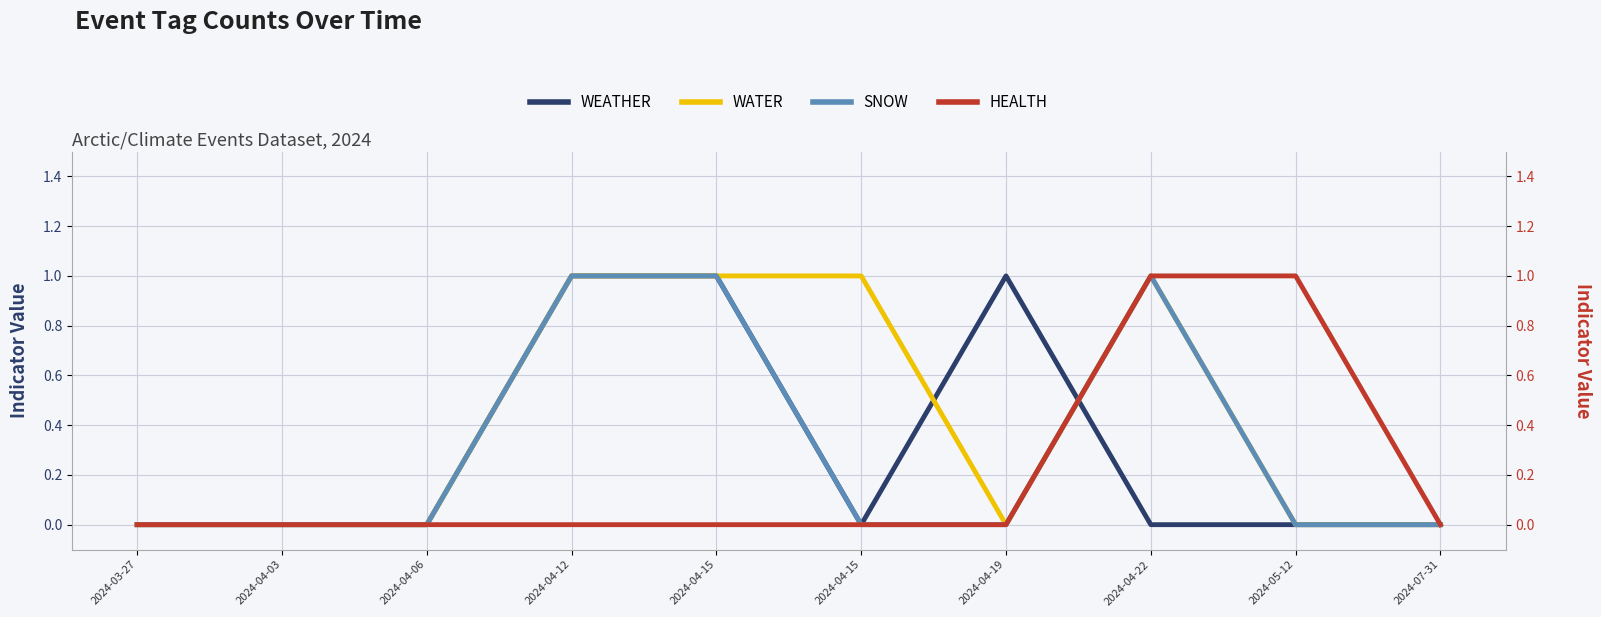

How many values in SNOW are above zero?

3